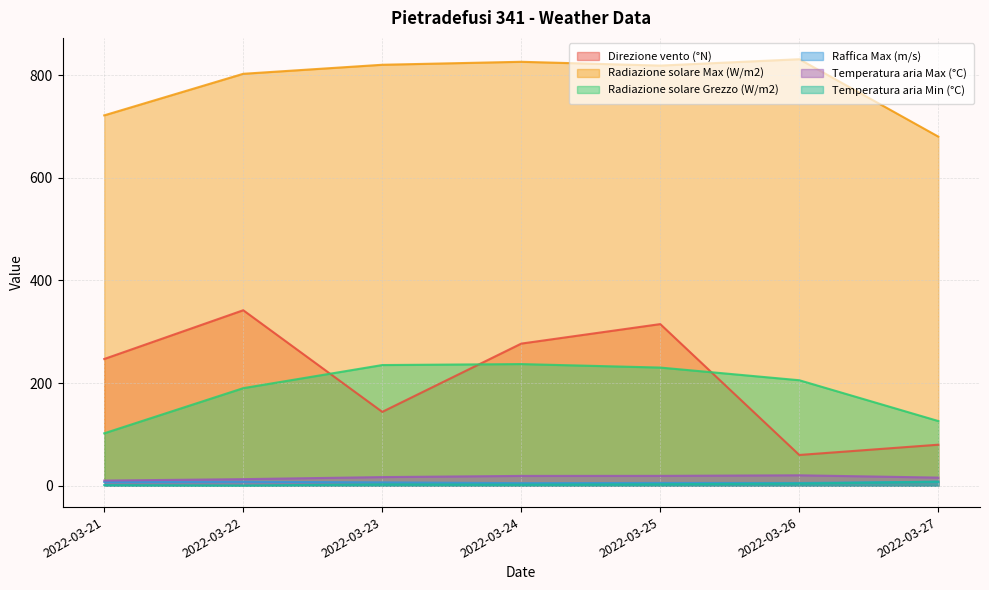

Reading left to right, extract all data points from this chart.

Direzione vento (°N): 247.0	342.0	144.0	277.0	315.0	60.0	80.0
Radiazione solare Max (W/m2): 721.7	802.7	820.3	826.1	818.7	831.1	680.3
Radiazione solare Grezzo (W/m2): 102.2	190.2	235.2	237.1	230.3	205.6	126.1
Raffica Max (m/s): 7.2	7.8	6.6	5.1	5.5	5.4	7.9
Temperatura aria Max (°C): 10.1	12.9	16.9	19.2	19.3	20.4	15.9
Temperatura aria Min (°C): 1.3	0.5	2.8	2.3	3.0	4.3	7.9